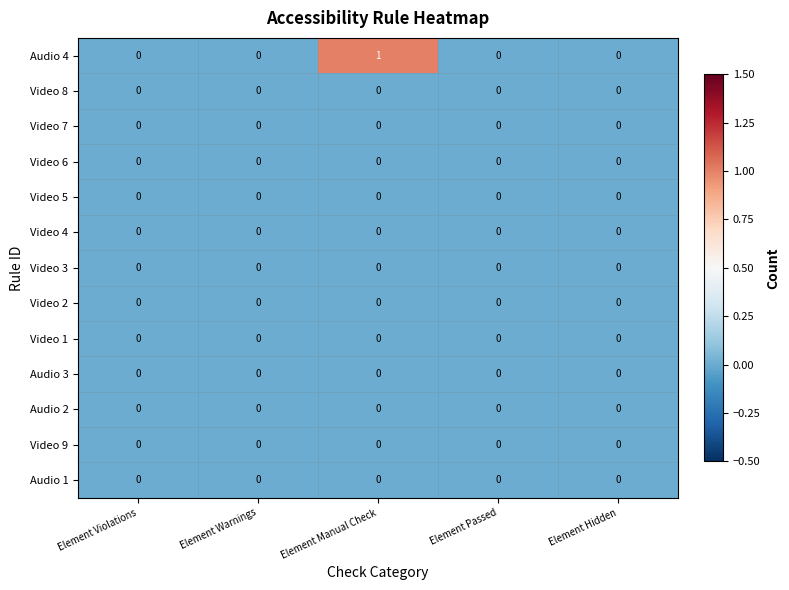

The Video 2 series shows 0 at Element Manual Check. True or false?

True